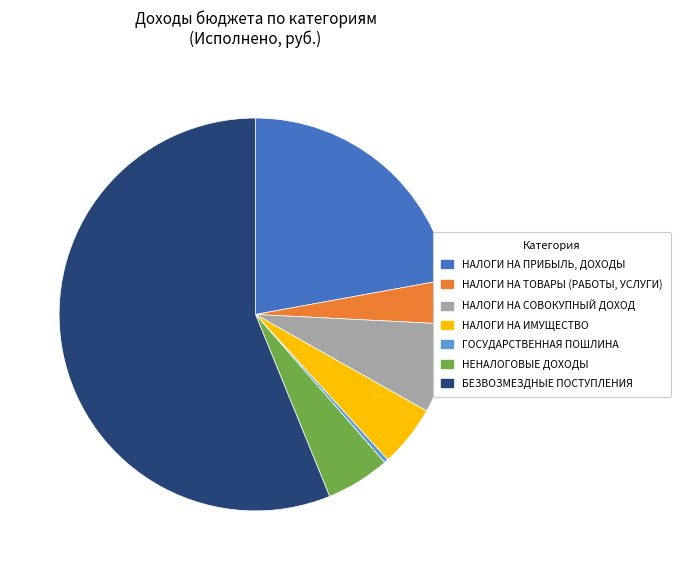

What is the majority slice?

БЕЗВОЗМЕЗДНЫЕ ПОСТУПЛЕНИЯ